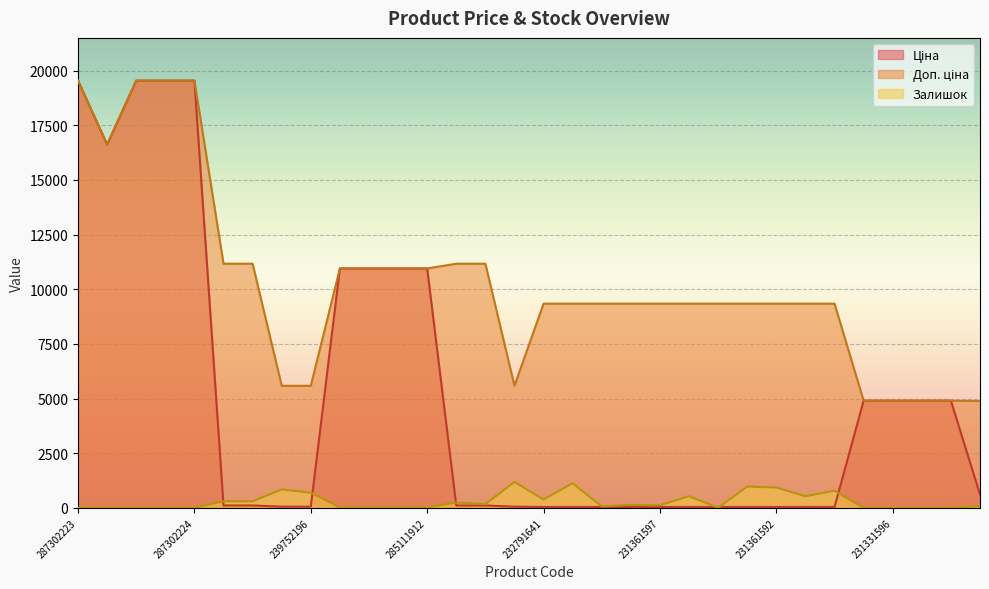

At 231331597, list the series in order from smallest to largest.

Залишок, Доп. ціна, Ціна